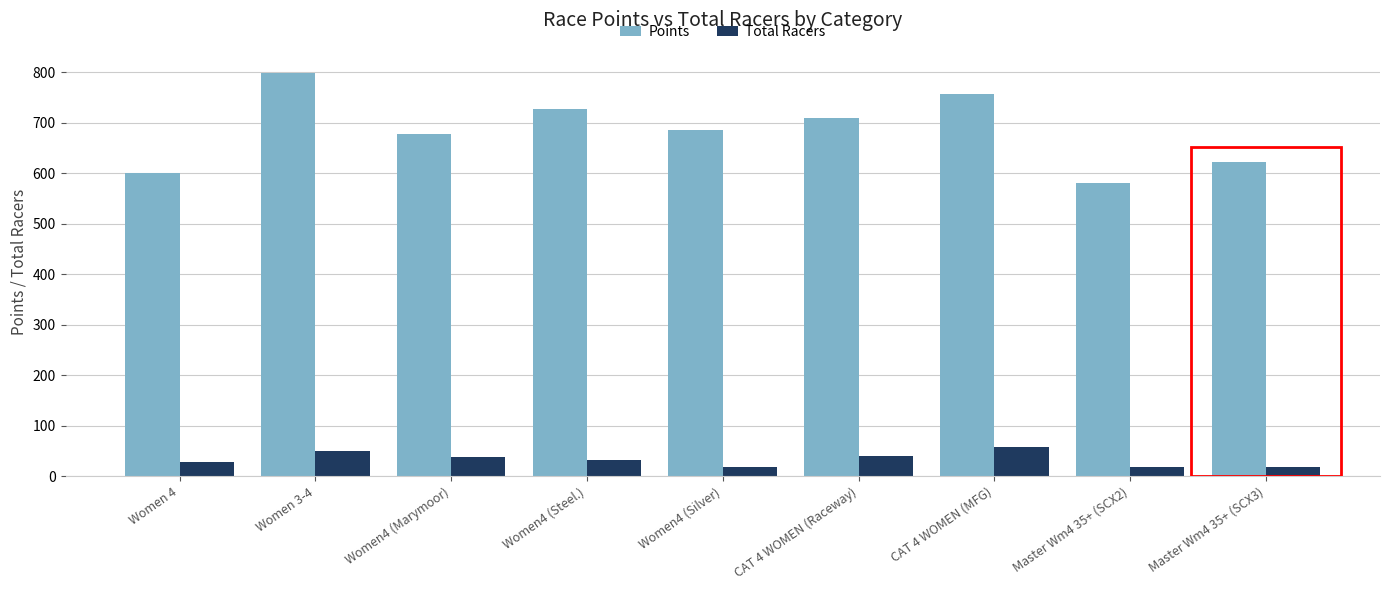

What is the spread (max minus min) of values at CAT 4 WOMEN (MFG)?

699.7